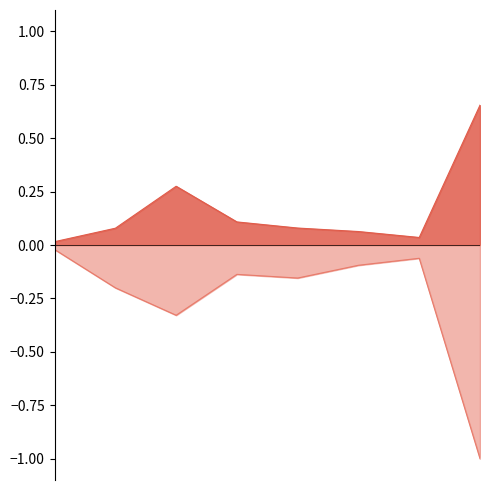

What is the approximate value of No at Dist 04?

-0.3